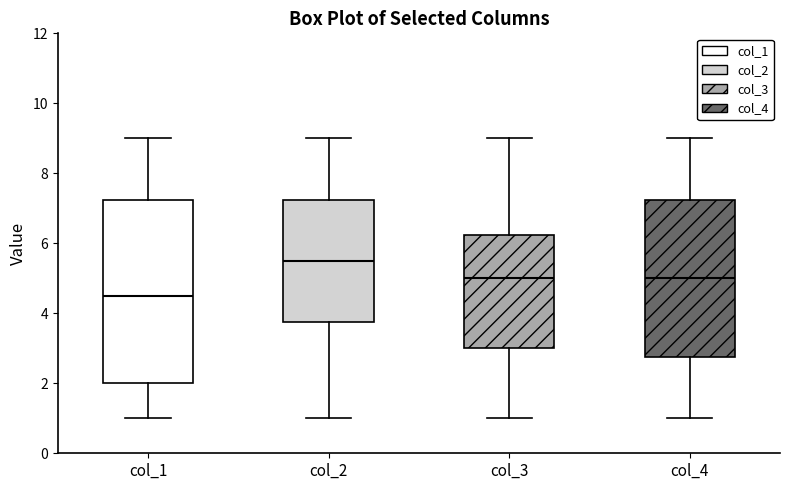

Where does the lower whisker of the box for col_3 end on the y-axis? The values are not printed on the chart, so give them approximately, as read against the axis.

1.0